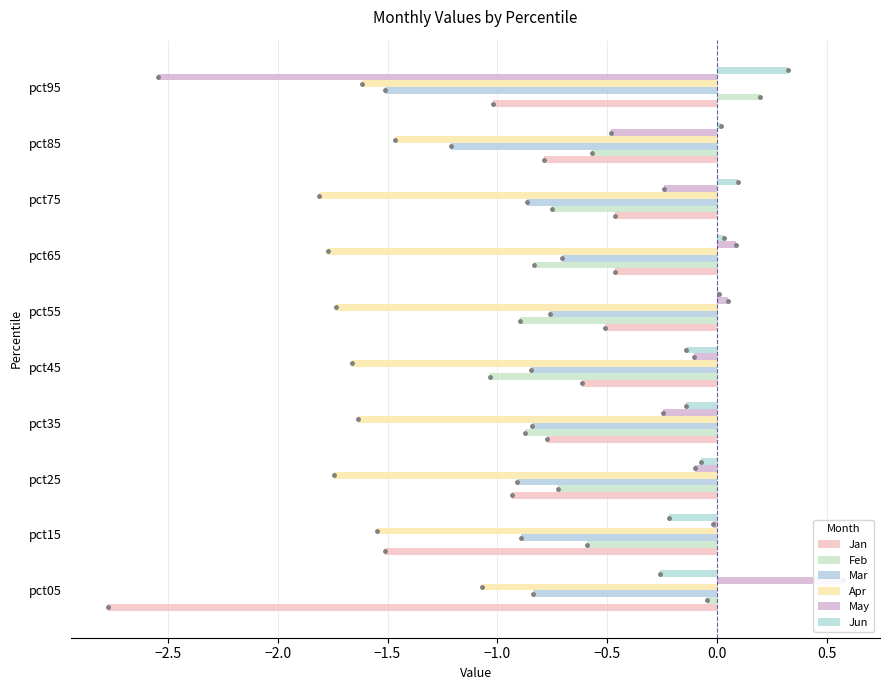

How many bars are there in each group?

6